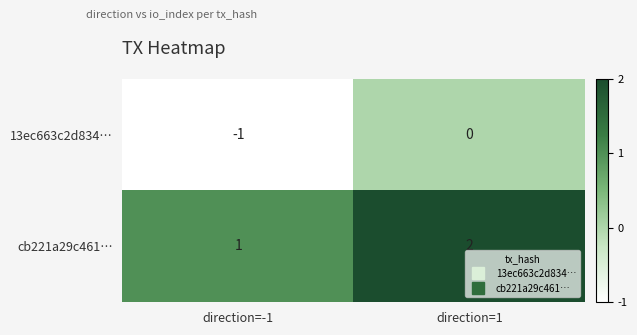

Rank the series at direction=1 from highest to lowest value.

cb221a29c461…, 13ec663c2d834…